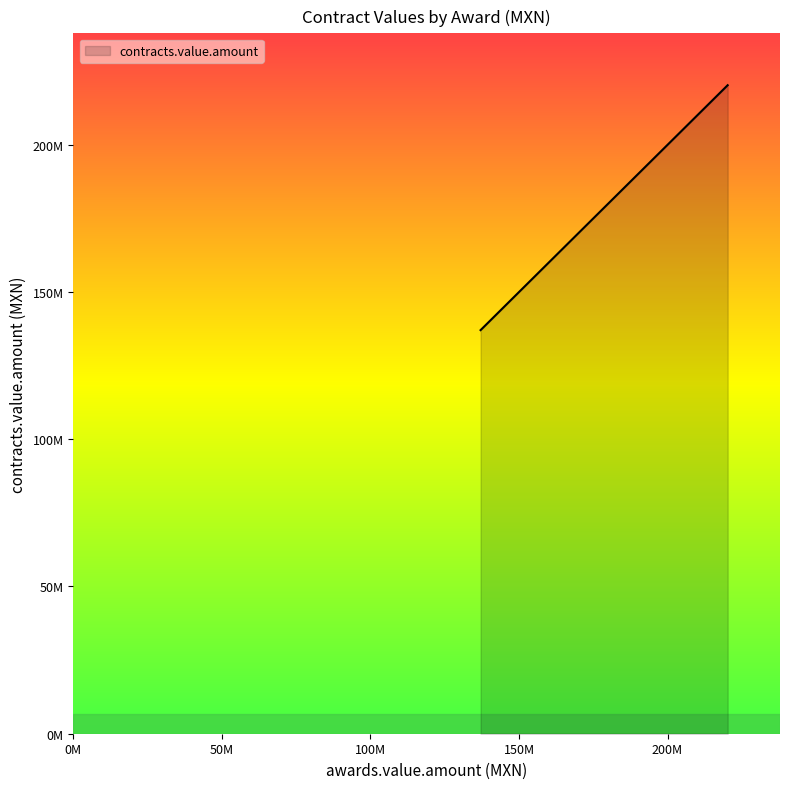

What is the sum of all values?

2501584471